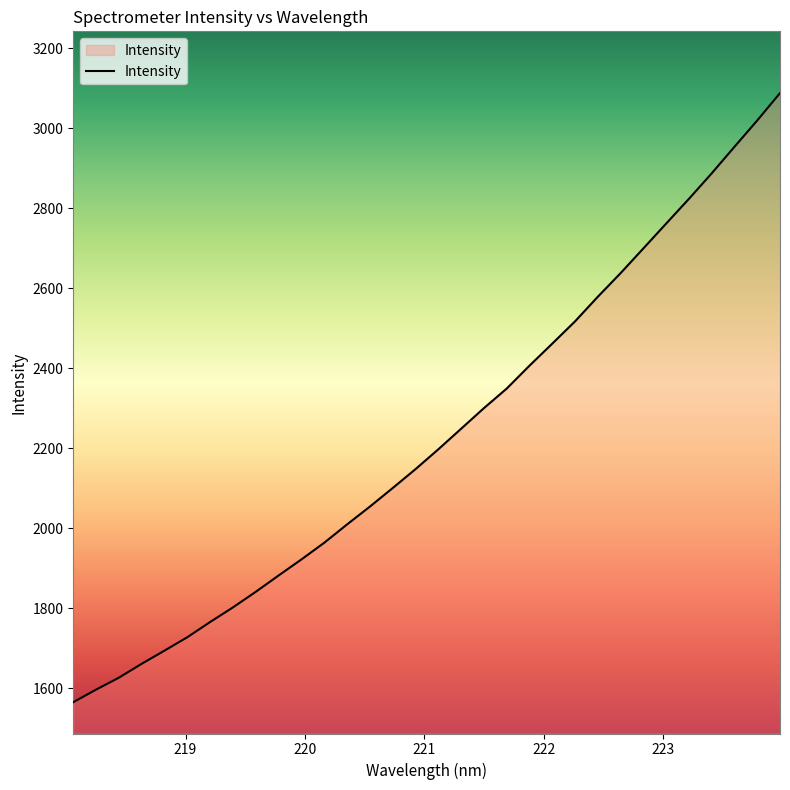

What is the smallest value displayed?

1565.3